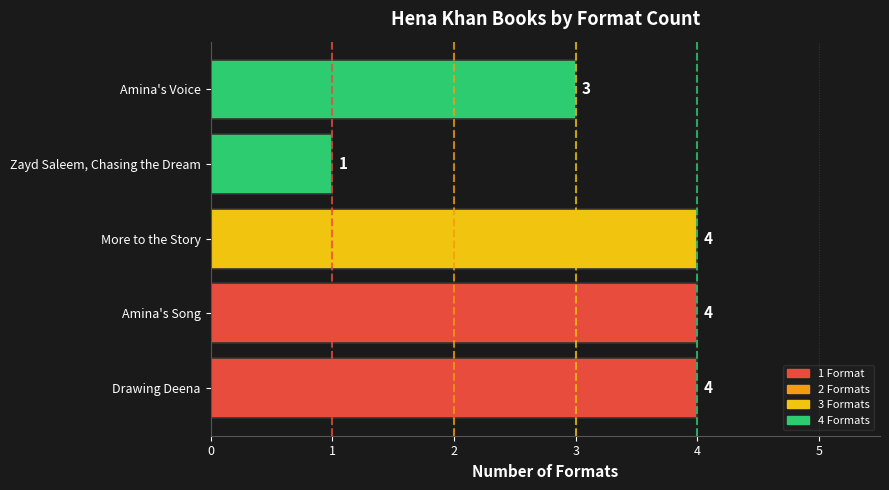

Reading bottom to top, what are all the values shown in this chart?

4	4	4	1	3